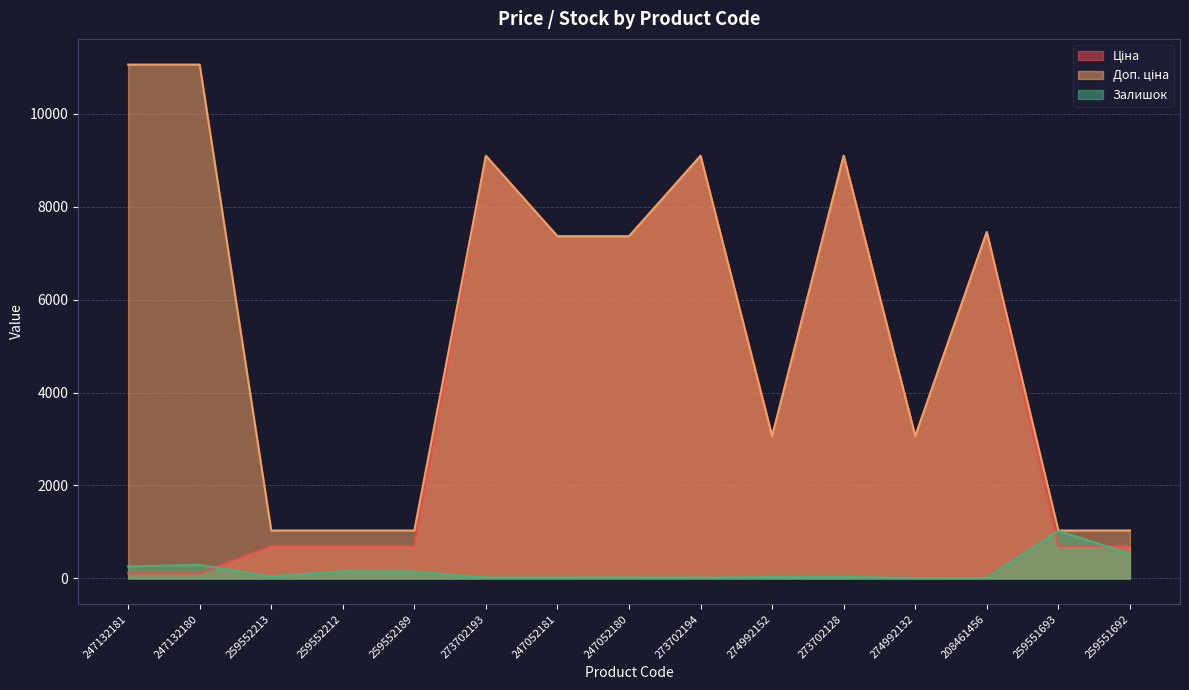

Which series has the widest spread of values?

Доп. ціна